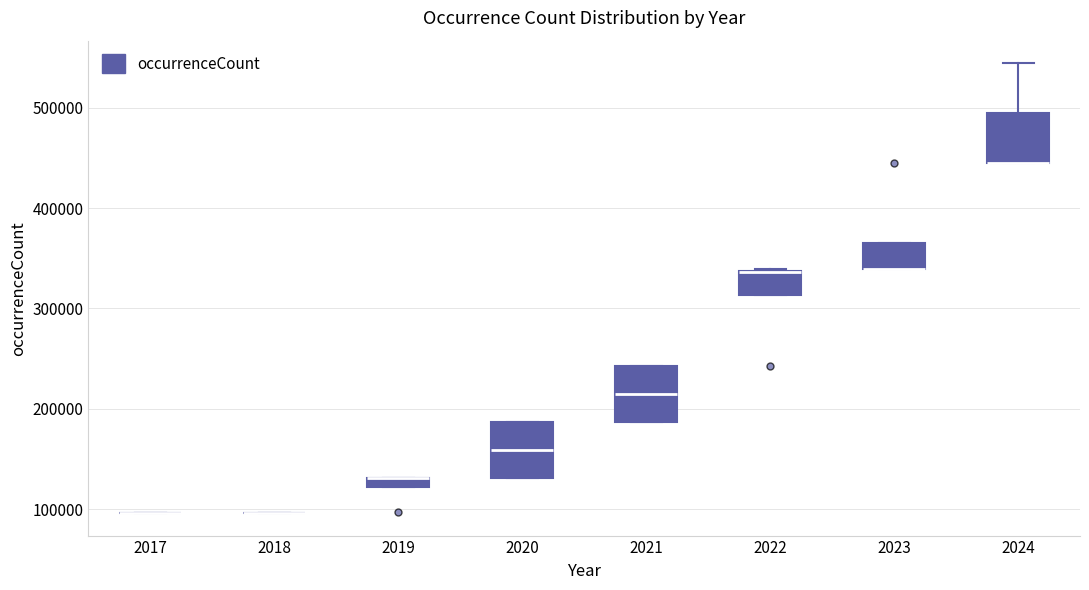

Where is the upper edge of the box at x = 2022 on the y-axis? The values are not printed on the chart, so give them approximately, as read against the axis.

340000